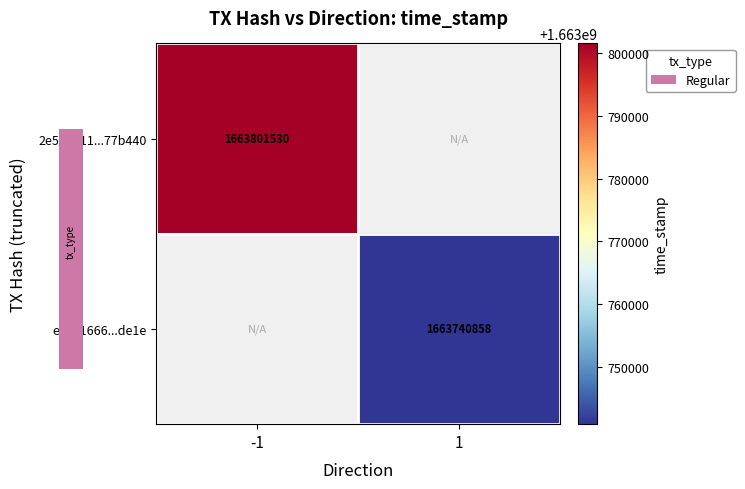

At how many categories does at least one series exceed 1663781456?

1